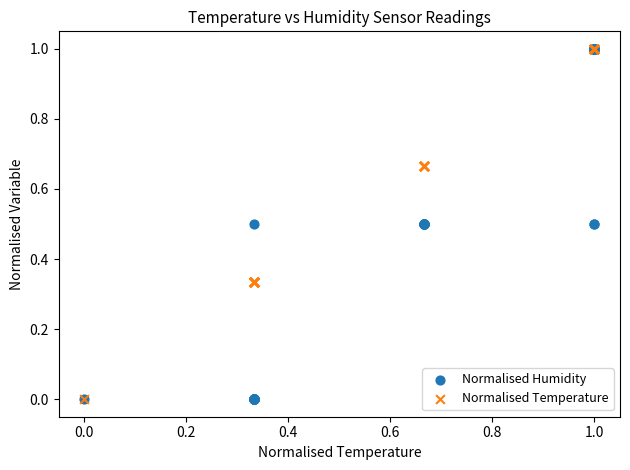

What are all the series names shown in the legend?

Normalised Humidity, Normalised Temperature